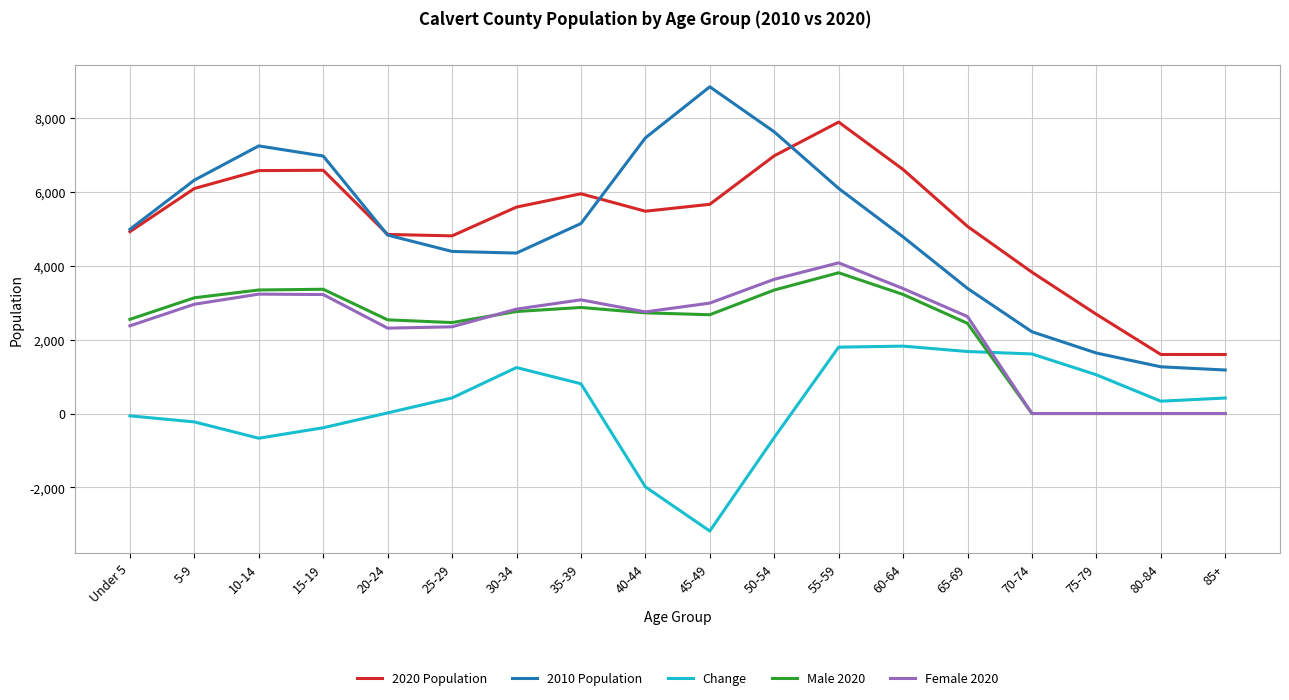

What position from the left is 80-84?

17